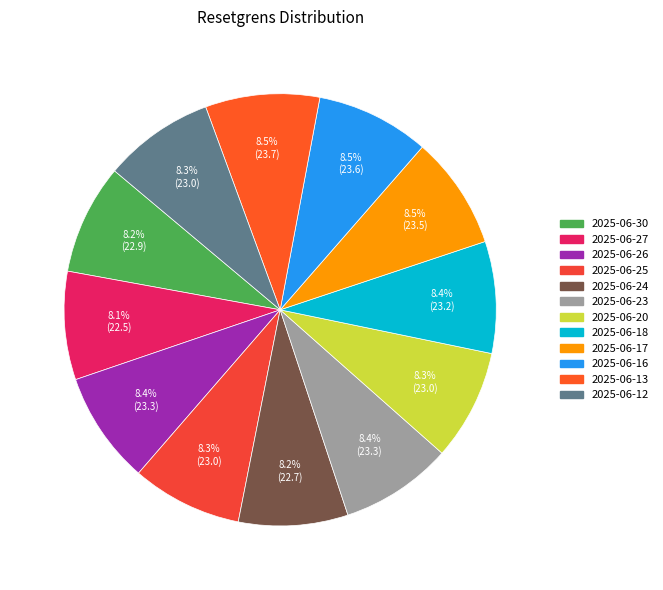

To the nearest percent, what percentage of the pie is 2025-06-23?

8%